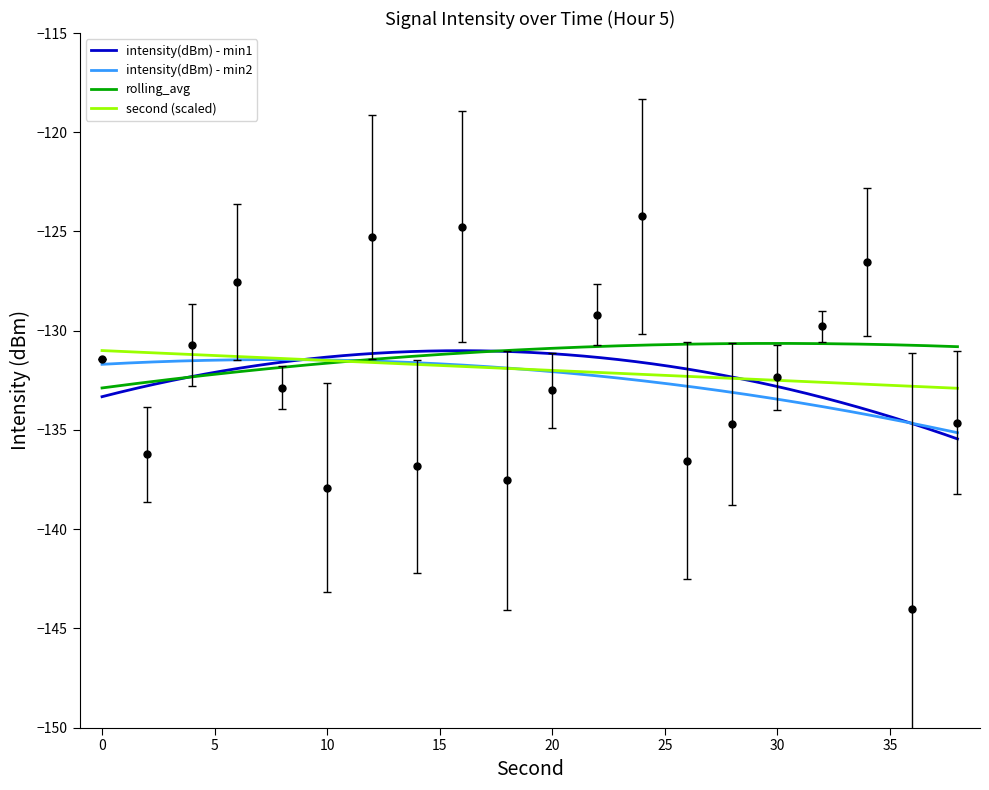

Between 18 and 22, which series saw the biggest shift?

intensity(dBm) - min2